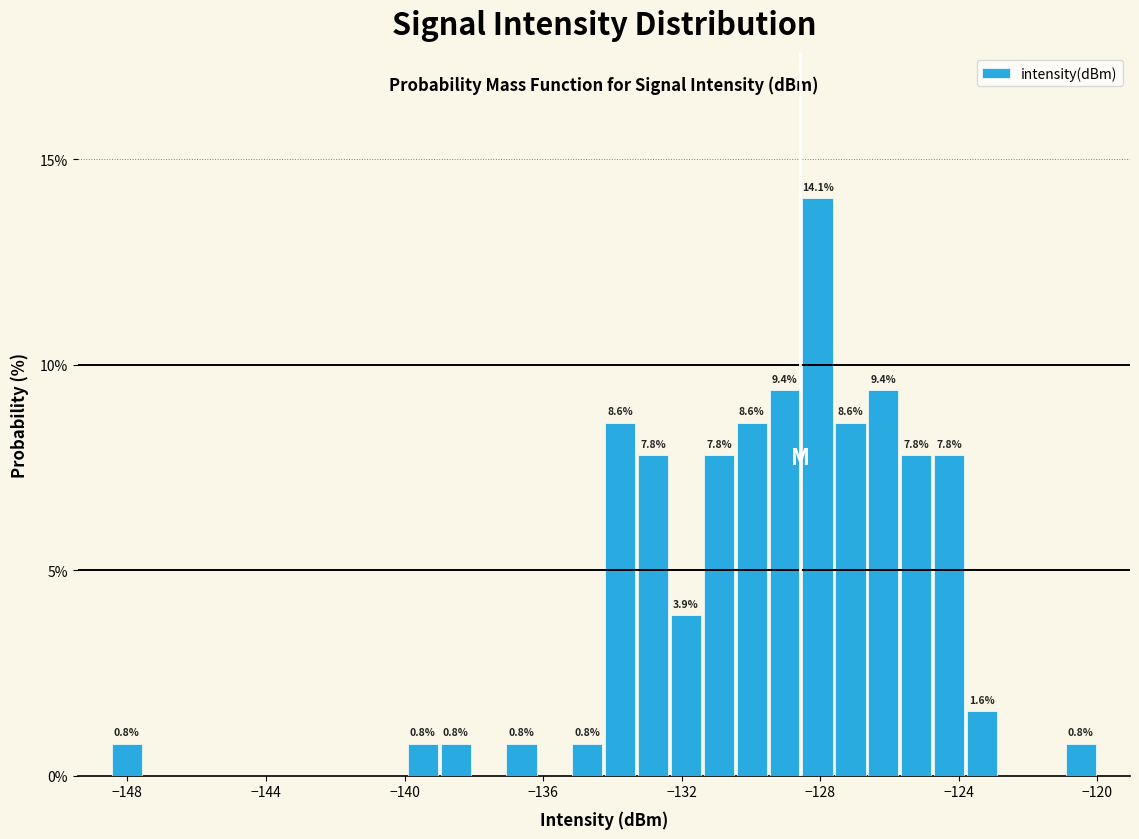

Read against the x-axis, roughly where is the centre of the tallest bar?

-128.0